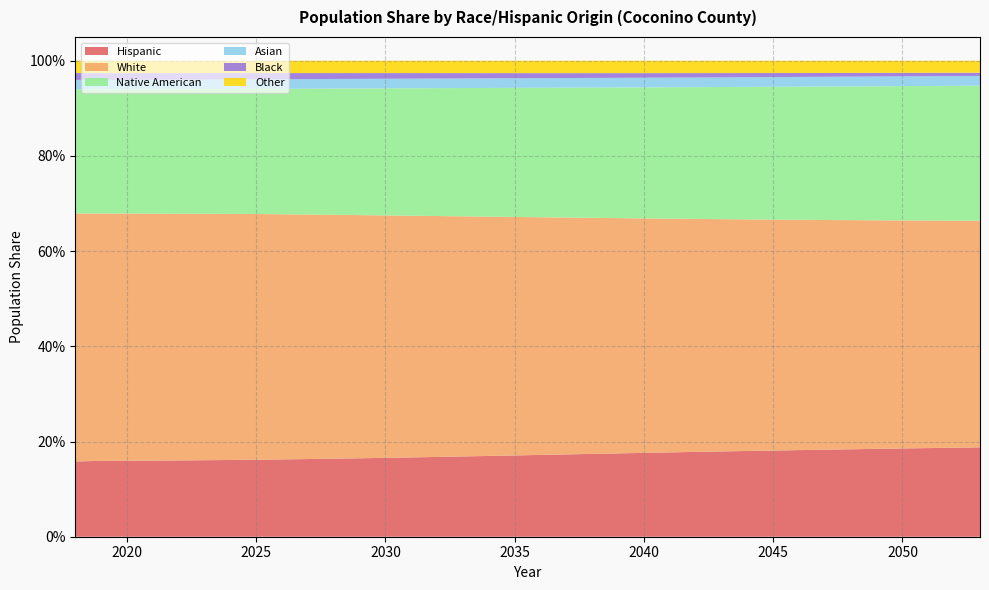

Reading left to right, what are all the values shown in this chart?

Hispanic: 0.2	0.2	0.2	0.2	0.2	0.2	0.2	0.2	0.2	0.2	0.2	0.2	0.2	0.2	0.2	0.2	0.2	0.2	0.2	0.2	0.2	0.2	0.2	0.2	0.2	0.2	0.2	0.2	0.2	0.2	0.2	0.2	0.2	0.2	0.2	0.2
White: 0.5	0.5	0.5	0.5	0.5	0.5	0.5	0.5	0.5	0.5	0.5	0.5	0.5	0.5	0.5	0.5	0.5	0.5	0.5	0.5	0.5	0.5	0.5	0.5	0.5	0.5	0.5	0.5	0.5	0.5	0.5	0.5	0.5	0.5	0.5	0.5
Native American: 0.3	0.3	0.3	0.3	0.3	0.3	0.3	0.3	0.3	0.3	0.3	0.3	0.3	0.3	0.3	0.3	0.3	0.3	0.3	0.3	0.3	0.3	0.3	0.3	0.3	0.3	0.3	0.3	0.3	0.3	0.3	0.3	0.3	0.3	0.3	0.3
Asian: 0.0	0.0	0.0	0.0	0.0	0.0	0.0	0.0	0.0	0.0	0.0	0.0	0.0	0.0	0.0	0.0	0.0	0.0	0.0	0.0	0.0	0.0	0.0	0.0	0.0	0.0	0.0	0.0	0.0	0.0	0.0	0.0	0.0	0.0	0.0	0.0
Black: 0.0	0.0	0.0	0.0	0.0	0.0	0.0	0.0	0.0	0.0	0.0	0.0	0.0	0.0	0.0	0.0	0.0	0.0	0.0	0.0	0.0	0.0	0.0	0.0	0.0	0.0	0.0	0.0	0.0	0.0	0.0	0.0	0.0	0.0	0.0	0.0
Other: 0.0	0.0	0.0	0.0	0.0	0.0	0.0	0.0	0.0	0.0	0.0	0.0	0.0	0.0	0.0	0.0	0.0	0.0	0.0	0.0	0.0	0.0	0.0	0.0	0.0	0.0	0.0	0.0	0.0	0.0	0.0	0.0	0.0	0.0	0.0	0.0